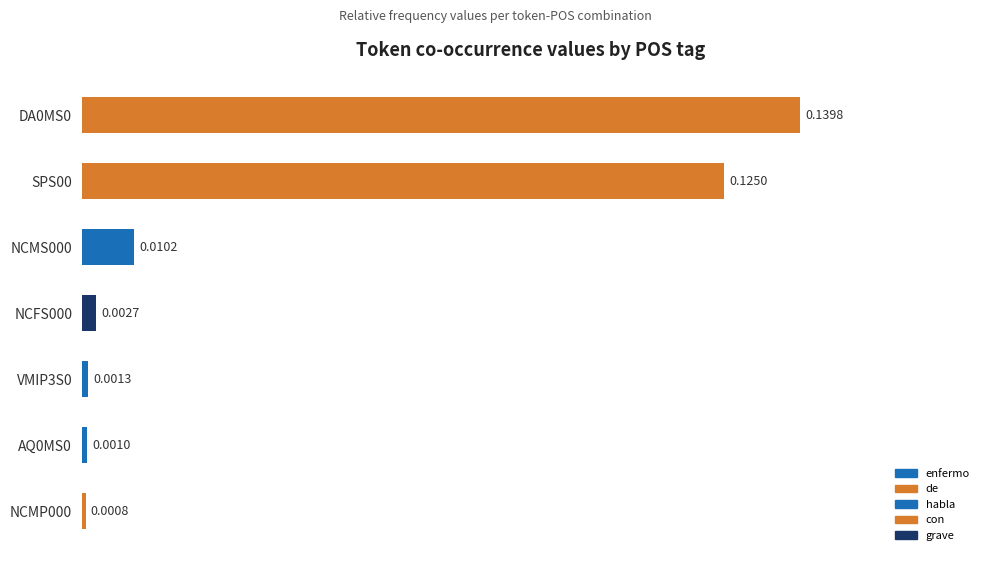

What is the sum of all values?

0.3